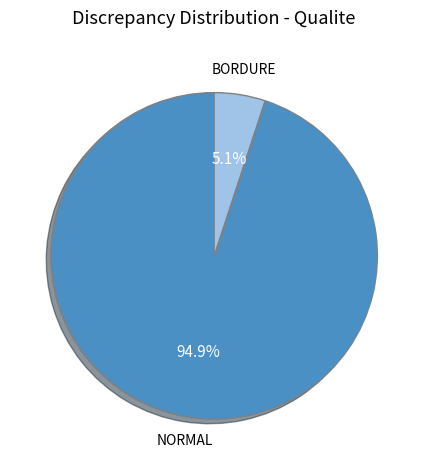

To the nearest percent, what percentage of the pie is NORMAL?

95%